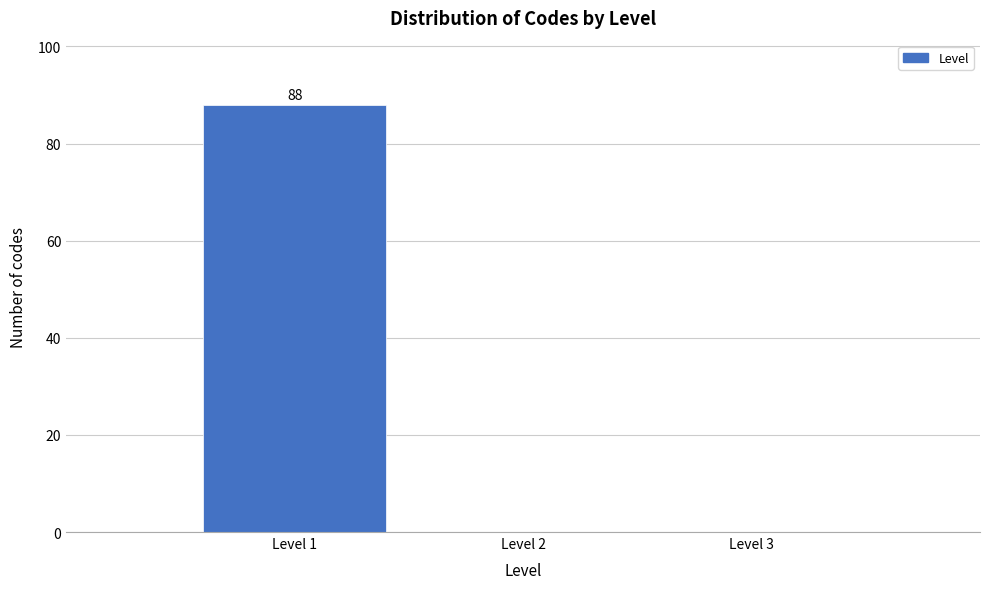

Over which range of the x-axis is the bar tallest?

0.5 to 1.5